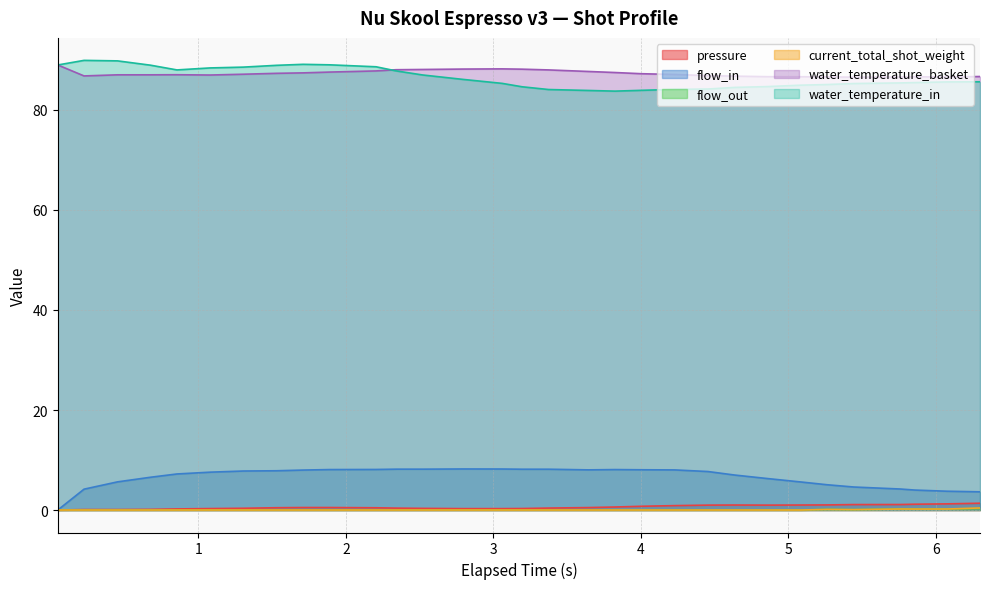

What is the greatest value displayed?

89.9